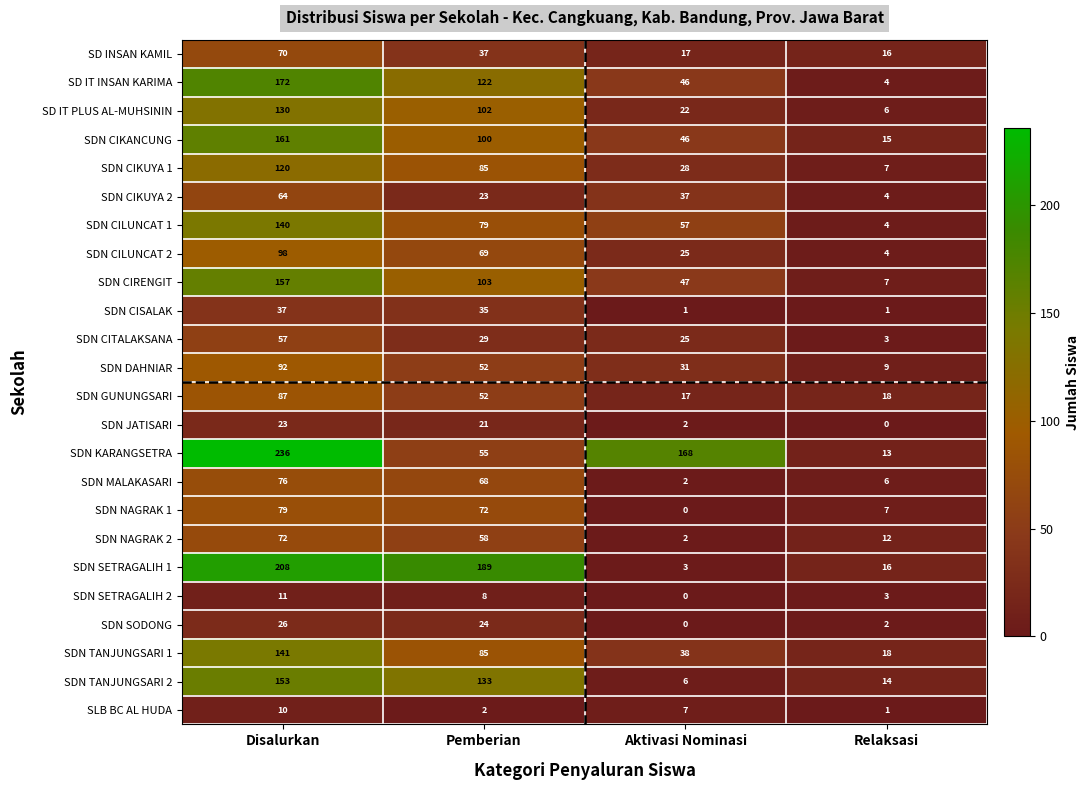

What is the sum of the SDN NAGRAK 1 values at Relaksasi and Pemberian?

79